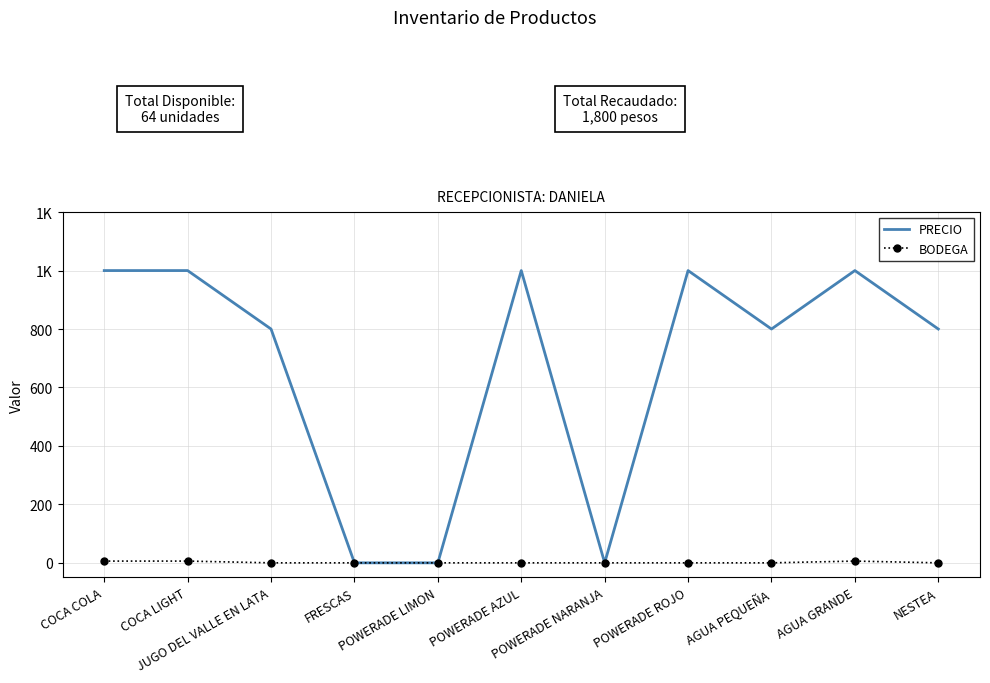

What are all the series names shown in the legend?

PRECIO, BODEGA